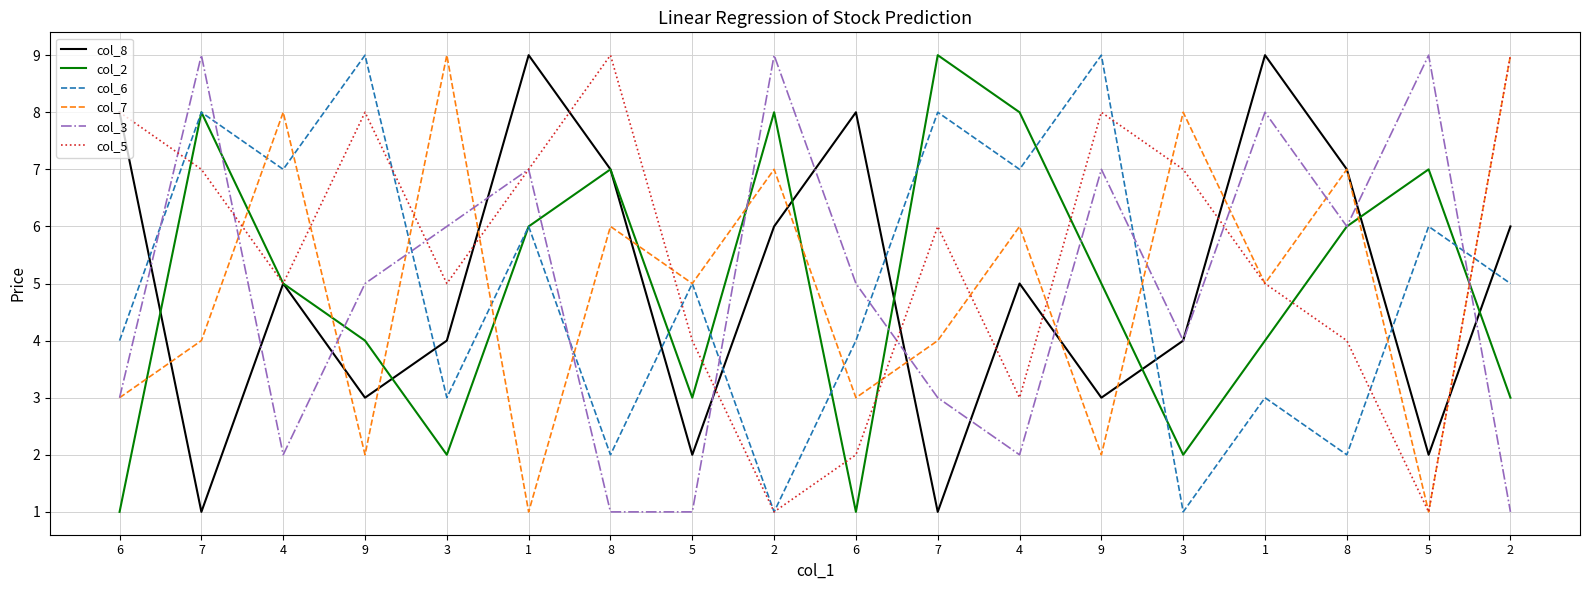

At which category is the sum across all series the highest?

7